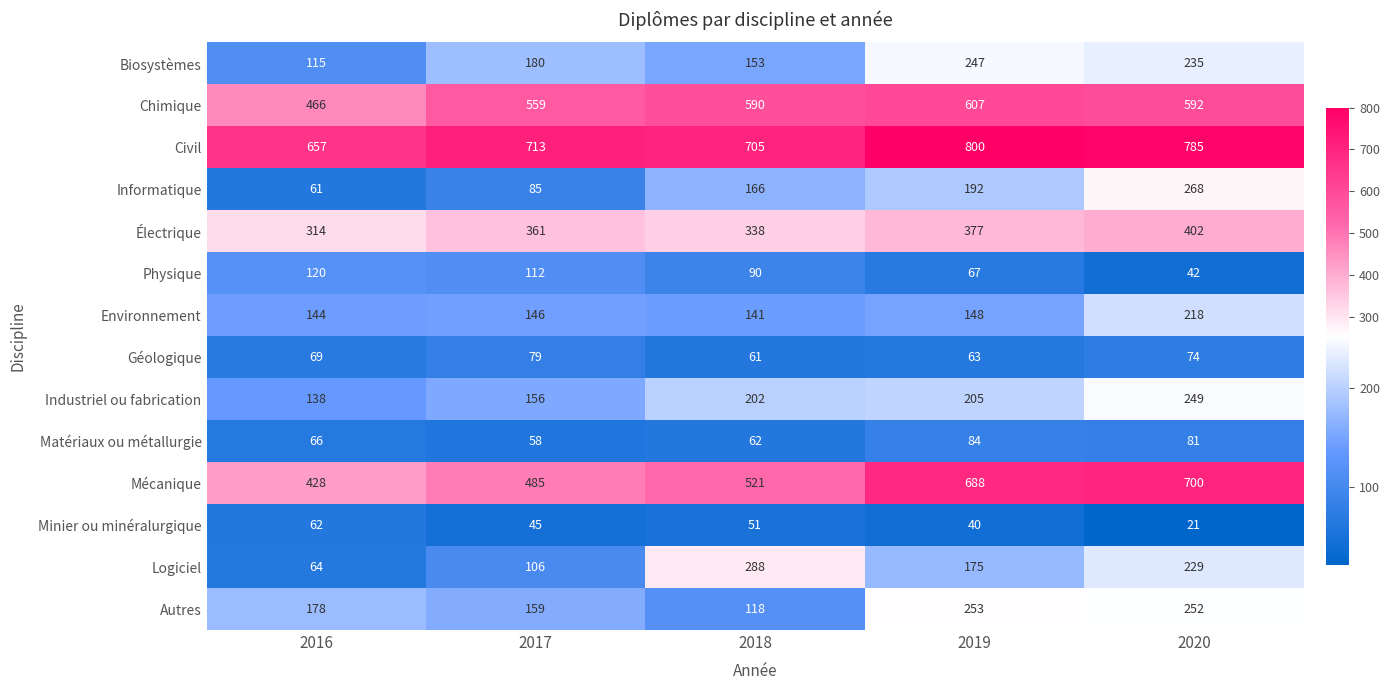

What value does the Civil series have at 2020, to the nearest 50?

800